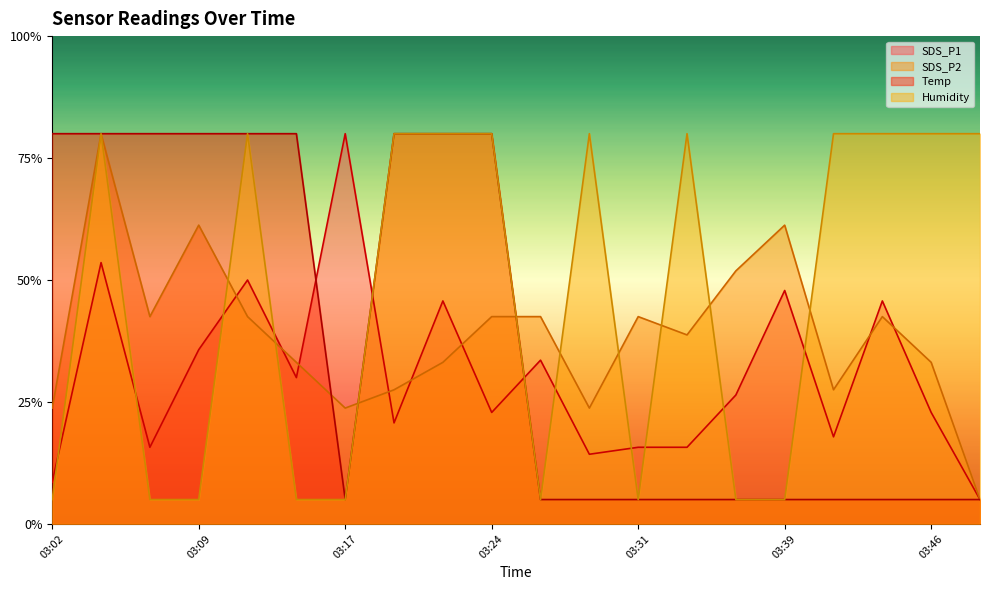

At which category is the sum across all series the highest?

03:04